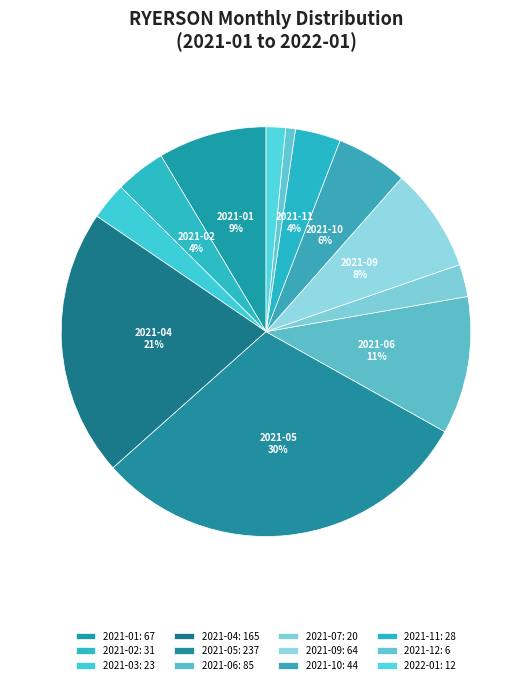

How many segments does this pie chart have?

12